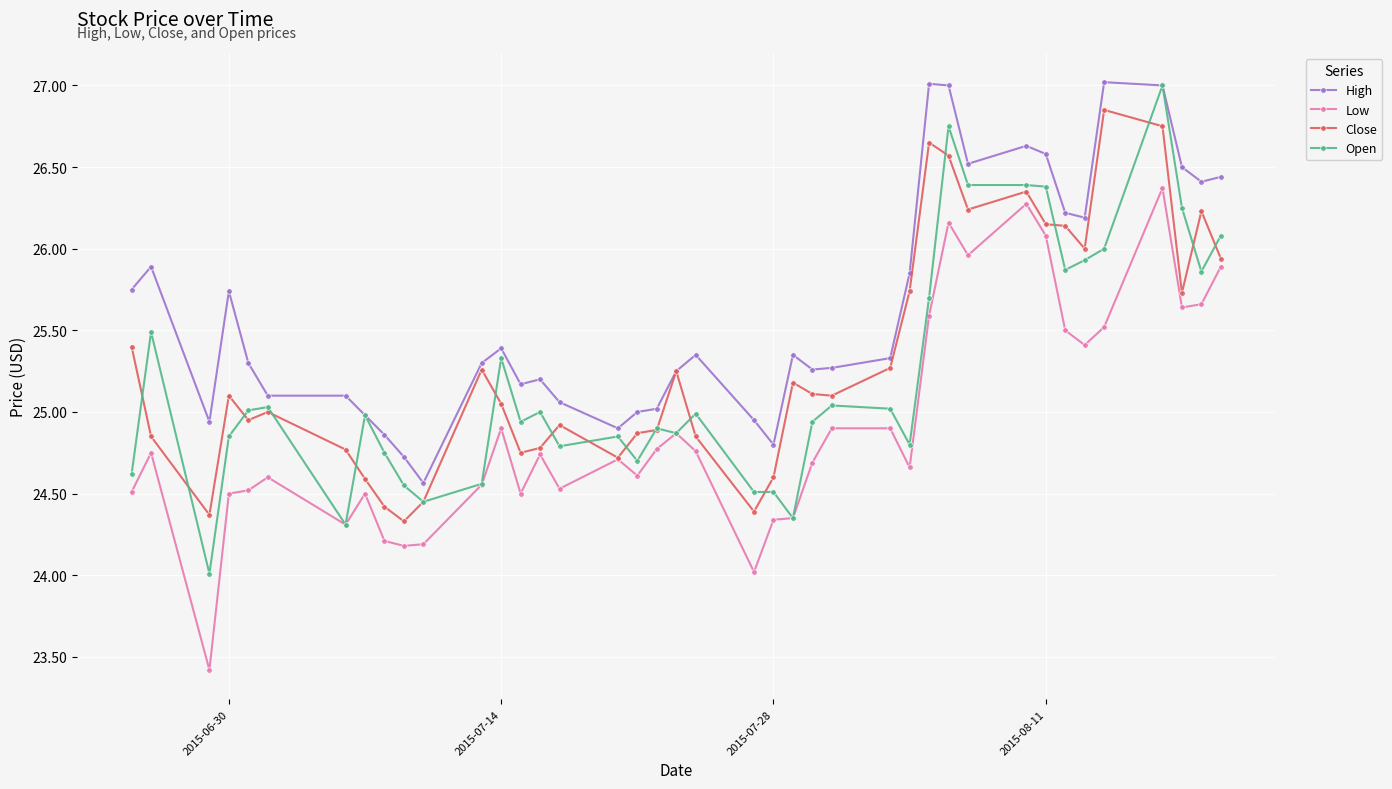

True or false: Low and High cross at least once.

False